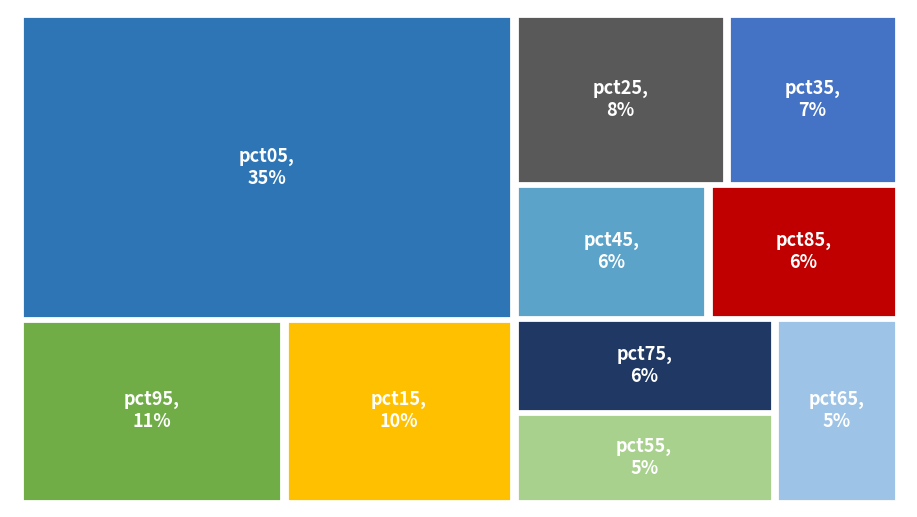

The pct65 slice represents 17% of the pie. True or false?

False